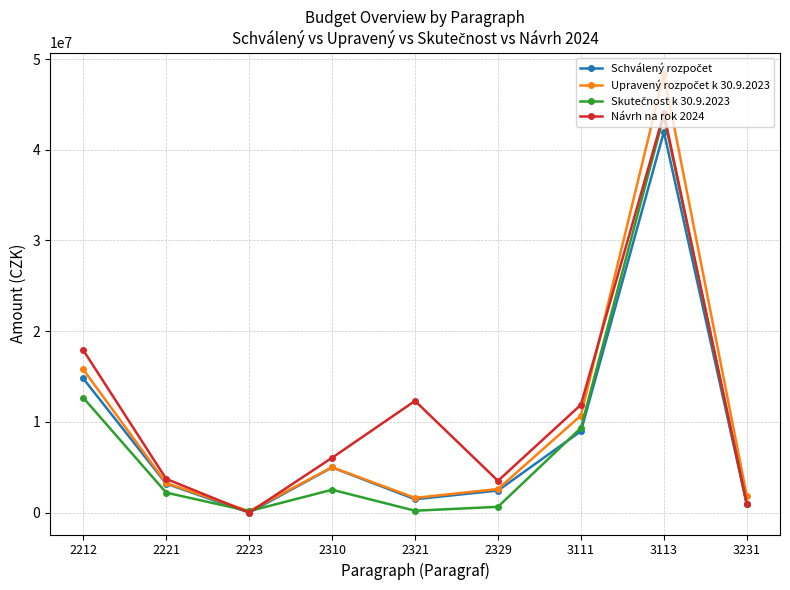

How many positive values does the Návrh na rok 2024 series have?

8